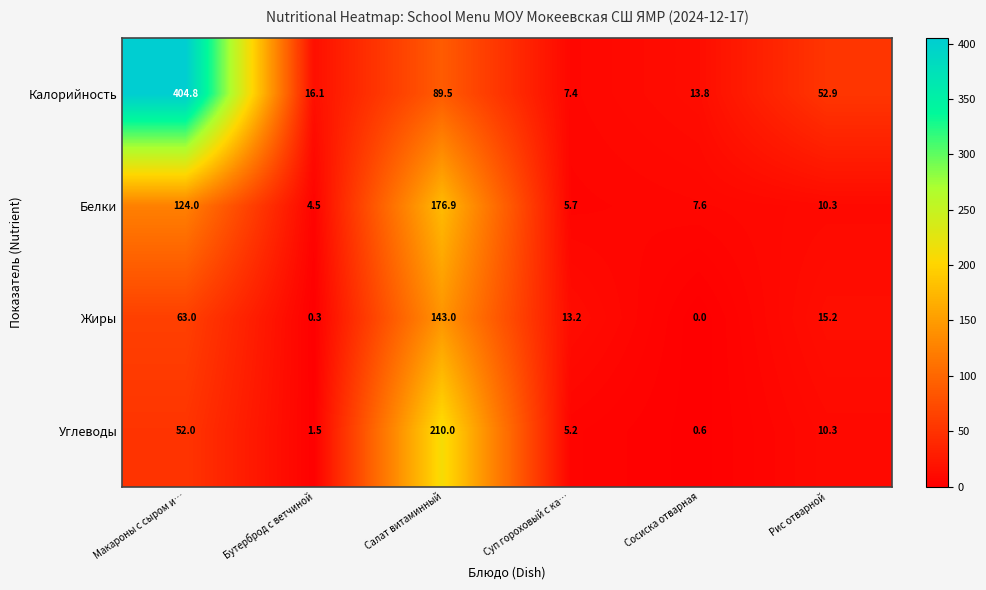

What is the greatest value displayed?

404.8